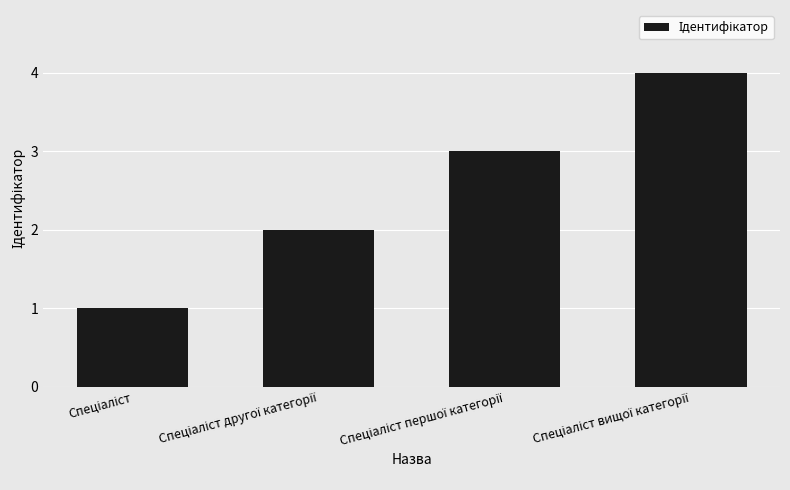

Are the bars grouped side by side (vs. stacked)?

No